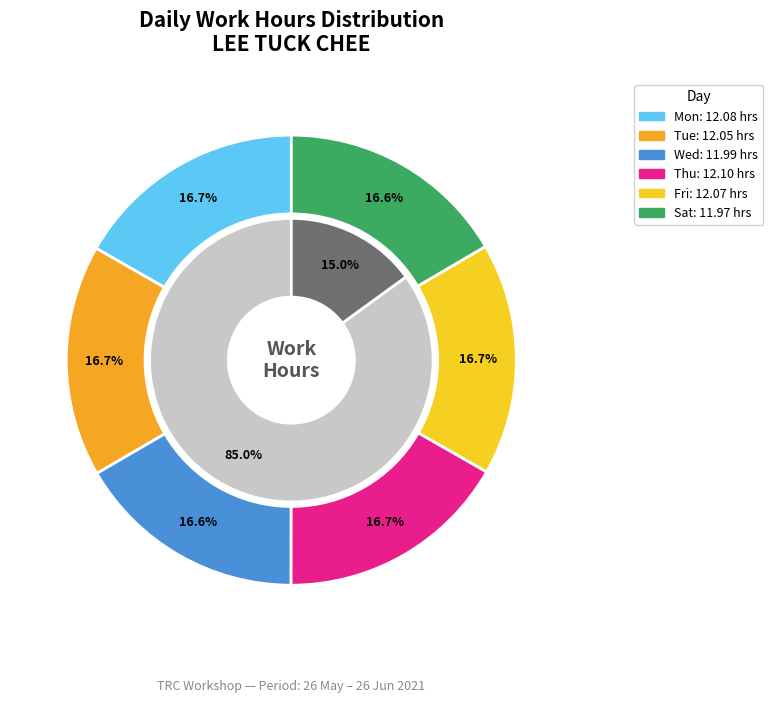

To the nearest percent, what is the combined percentage of Fri and Wed?

33%